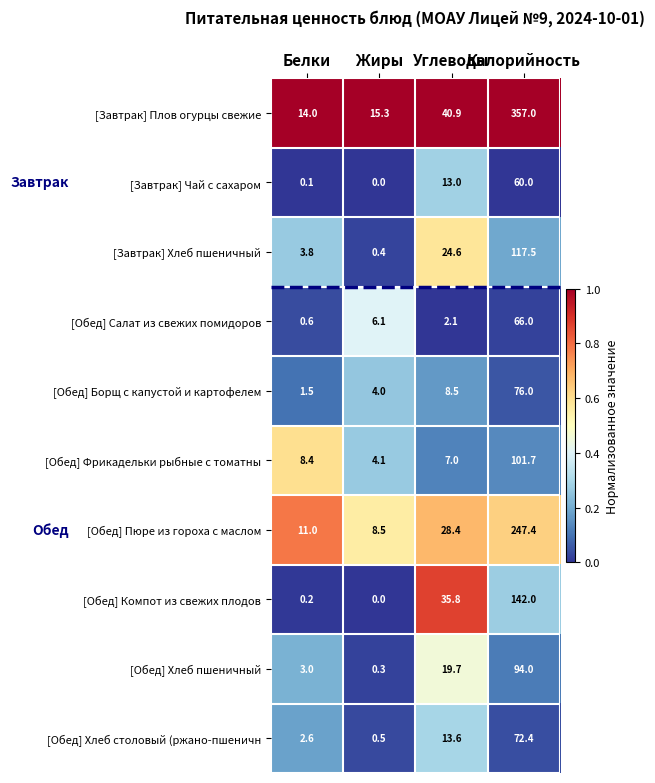

What is the spread (max minus min) of values at Жиры?

15.3